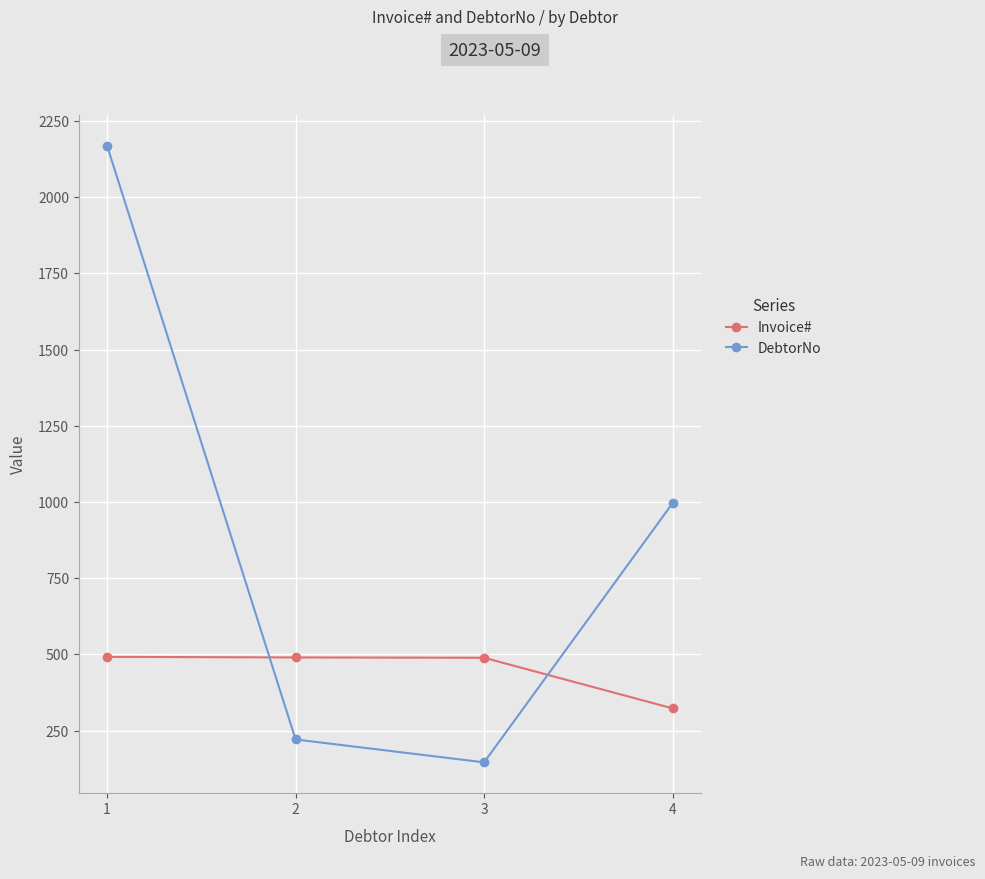

What is the sum of the DebtorNo values at 2 and 4?

1217